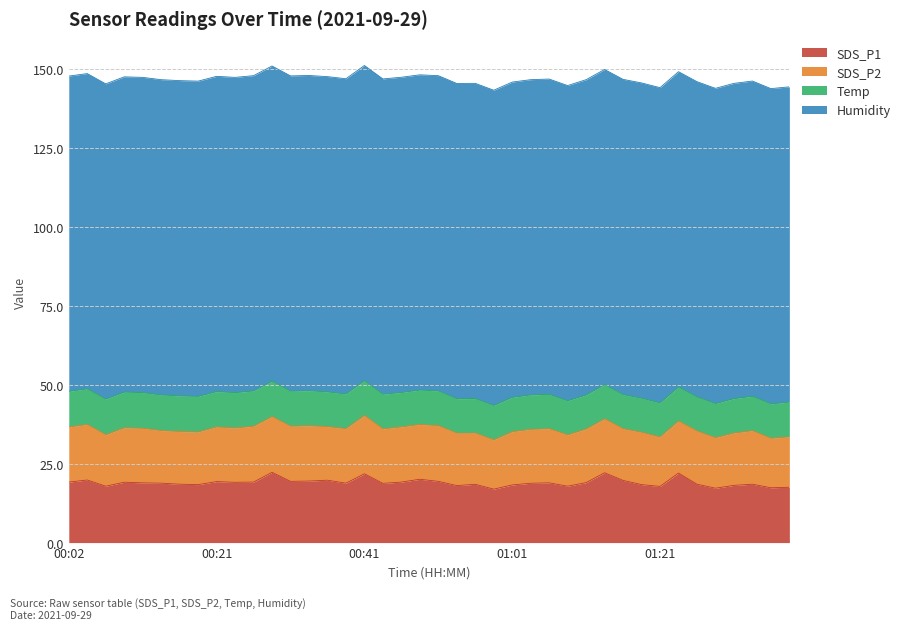

True or false: SDS_P2 has a value of 4.7 at 01:06.

False